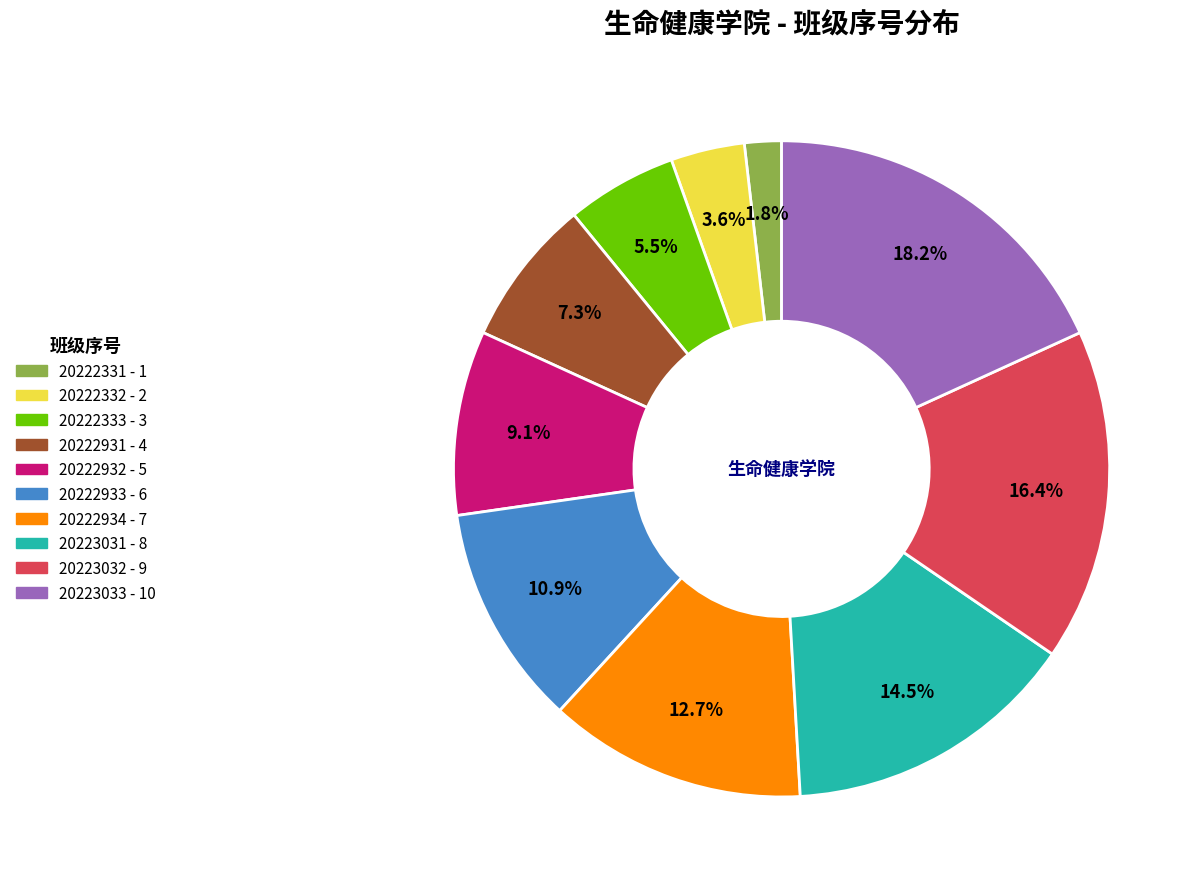

What portion of the pie excludes 20222332?

96.4%